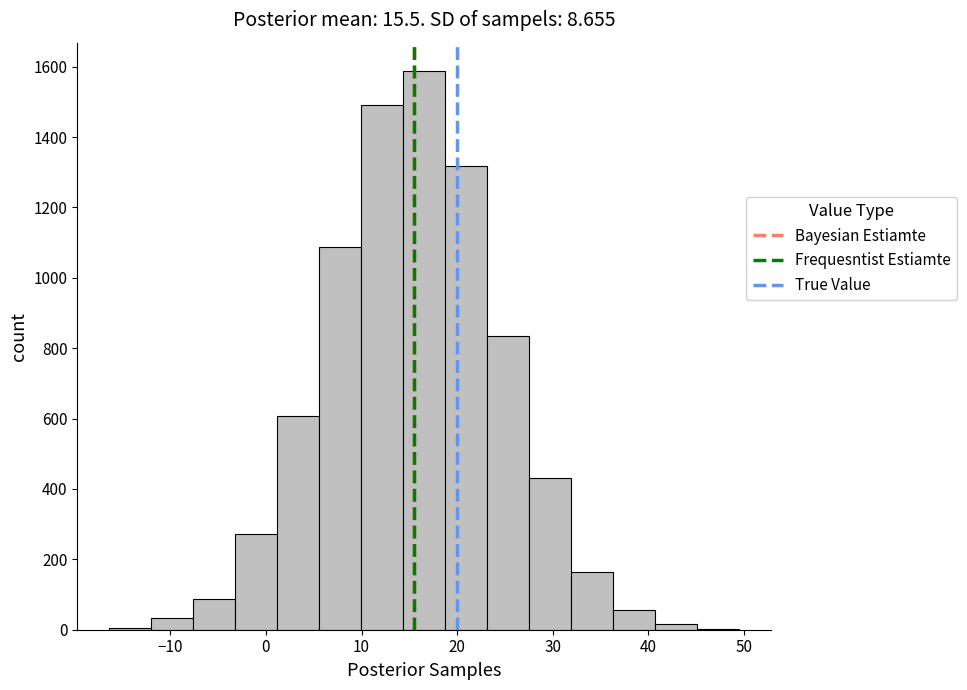

What is the height of the bar covering 32 to 36 on the x-axis? Neither the bar edges nor the heights are printed on the chart, so give them approximately, as read against the axes.

160